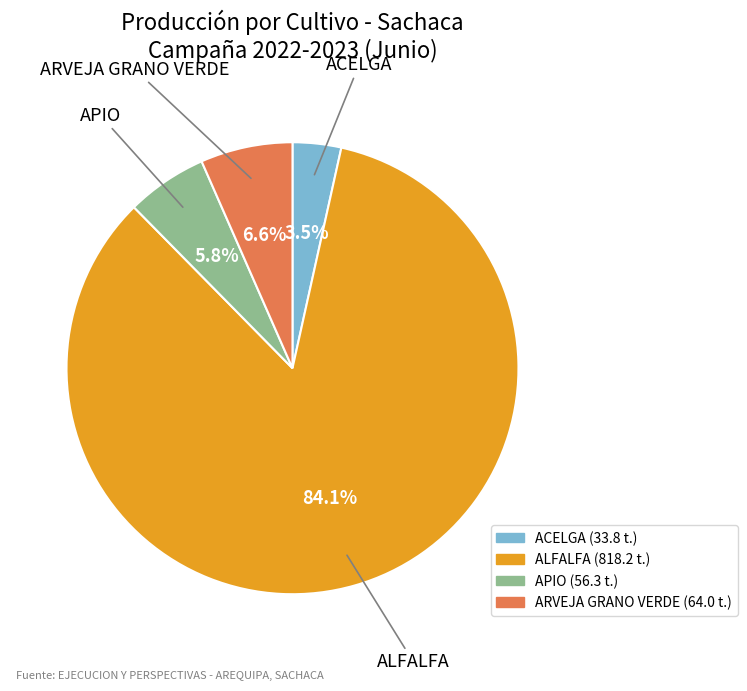

Does any single category account for the majority?

Yes